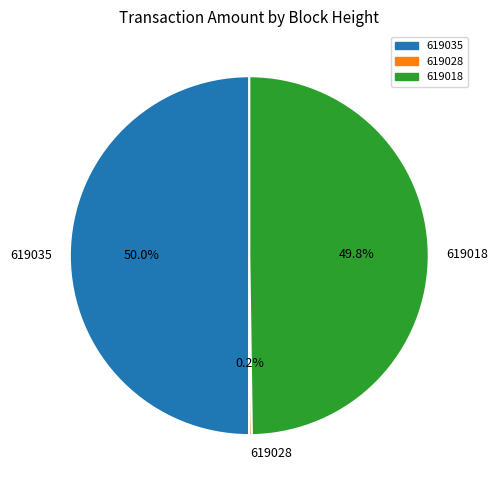

True or false: 619035 accounts for 63% of the total.

False